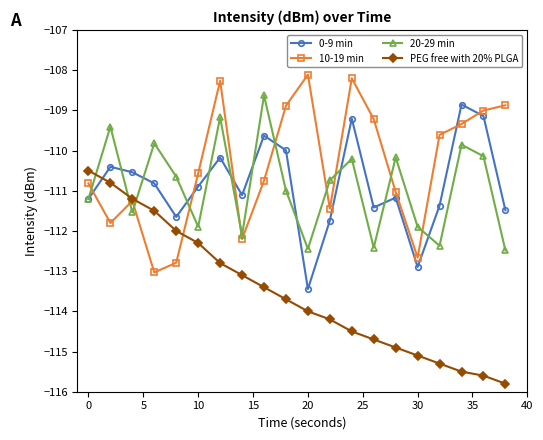

True or false: PEG free with 20% PLGA and 0-9 min cross at least once.

True